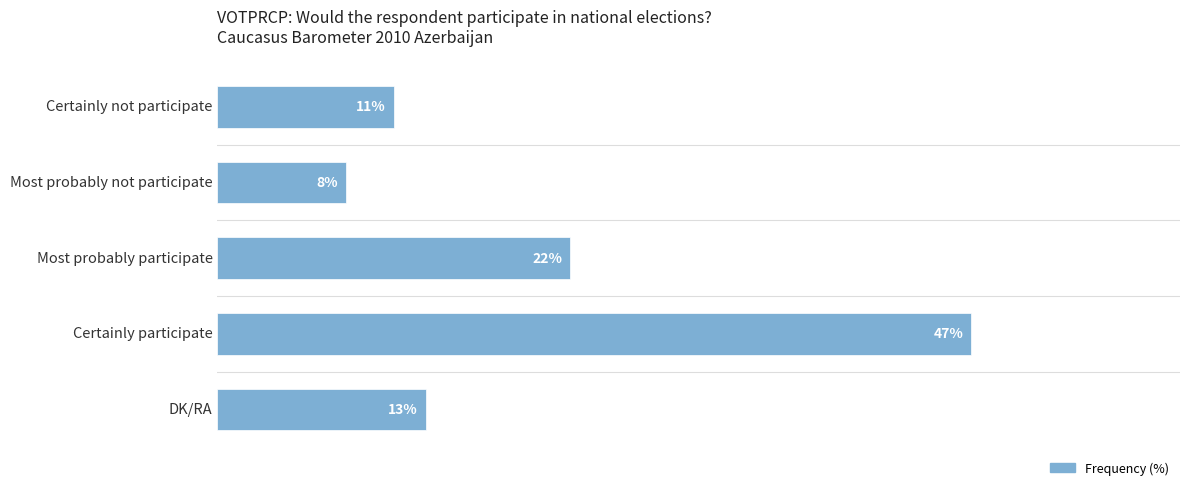

What is the label of the 2nd bar from the bottom?

Certainly participate